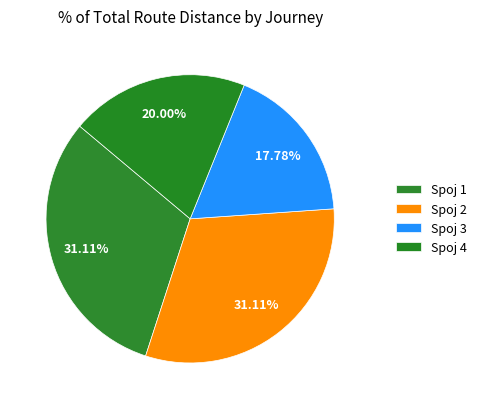

Which slice is the smallest?

Spoj 3